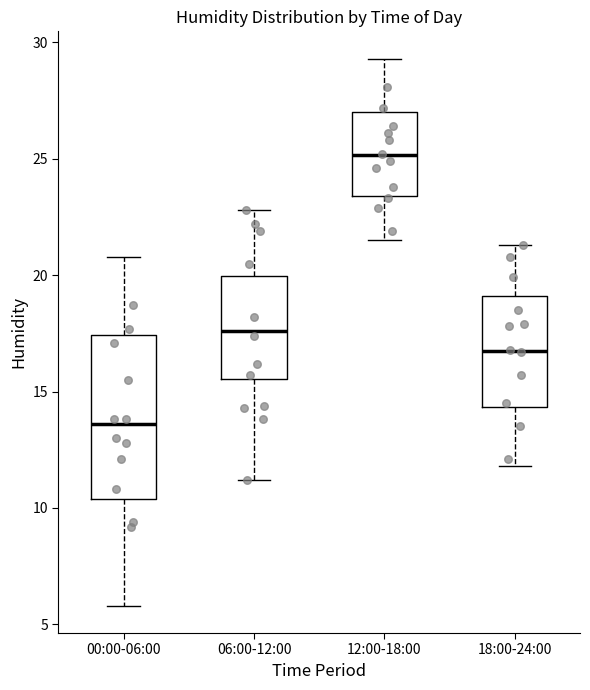

Reading left to right, read every box against the y-axis: the position of its median line, the range the box covers, and the ends of its whiskers. The values are not printed on the chart, so give them approximately, as read against the axis.

00:00-06:00: median 13.5, box 10.5 to 17.5, whiskers 6.0 to 21.0
06:00-12:00: median 17.5, box 15.5 to 20.0, whiskers 11.0 to 23.0
12:00-18:00: median 25.0, box 23.5 to 27.0, whiskers 21.5 to 29.5
18:00-24:00: median 17.0, box 14.5 to 19.0, whiskers 12.0 to 21.5